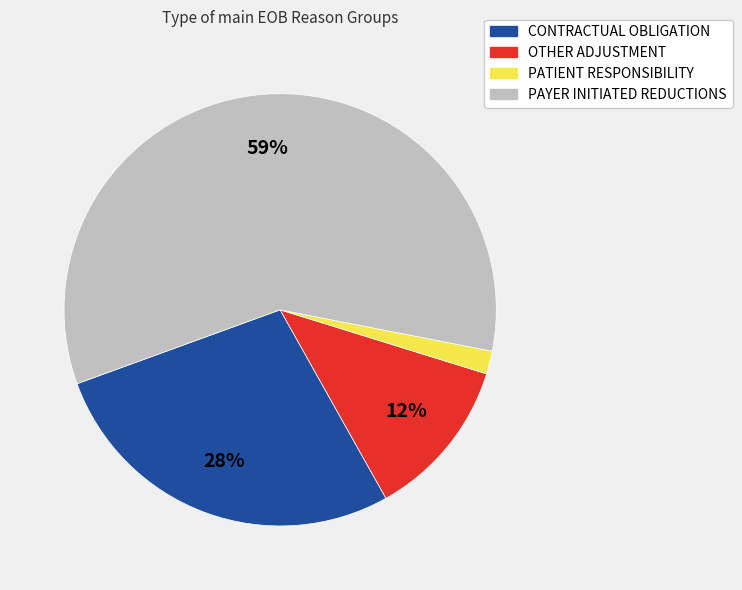

To the nearest percent, what is the average slice percentage?

25%